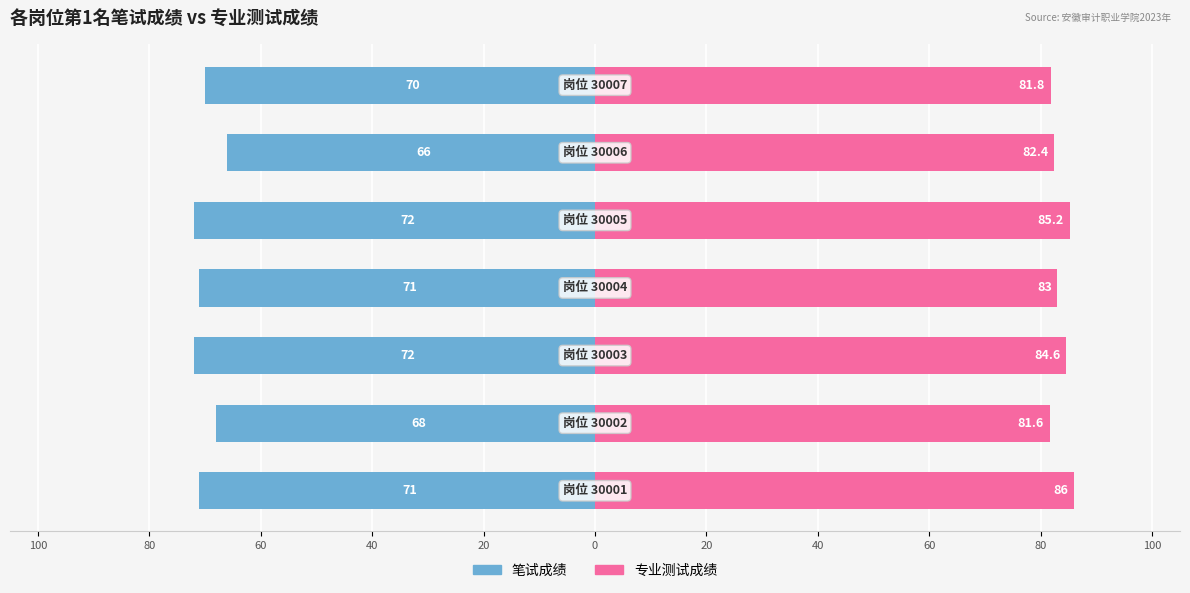

How many data points in 笔试成绩 are less than -71?

2